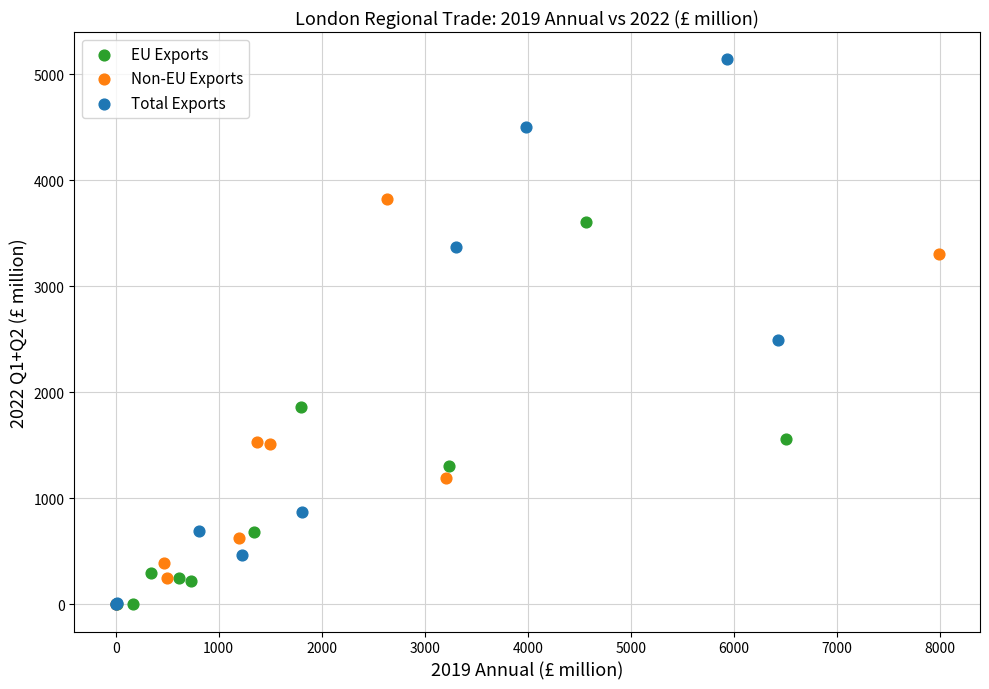

Which series has the largest Y range (max minus min)?

Total Exports